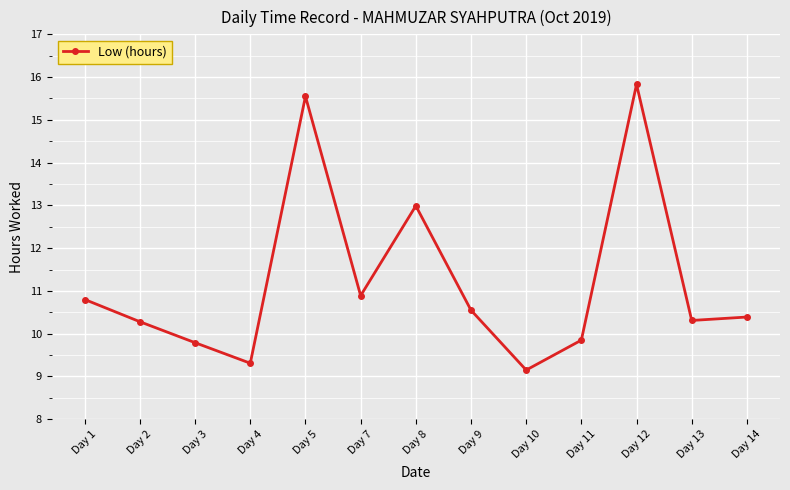

How many points are lower than both their immediate neighbors (excluding endpoints)?

4